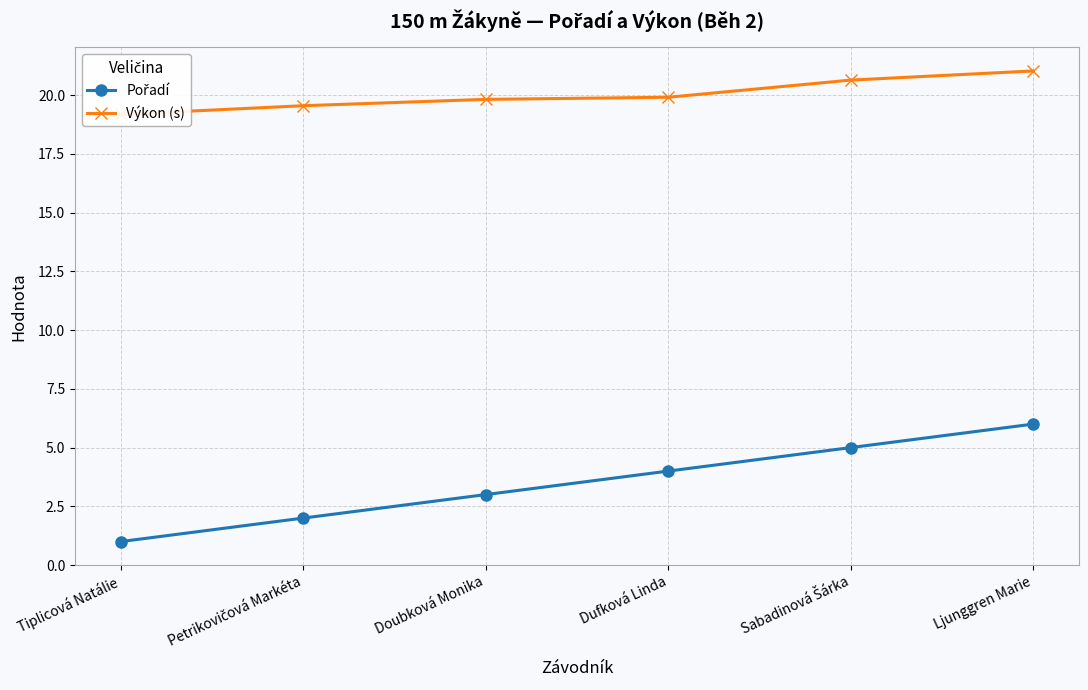

The value of Výkon (s) at Sabadinová Šárka is 20.6. True or false?

True